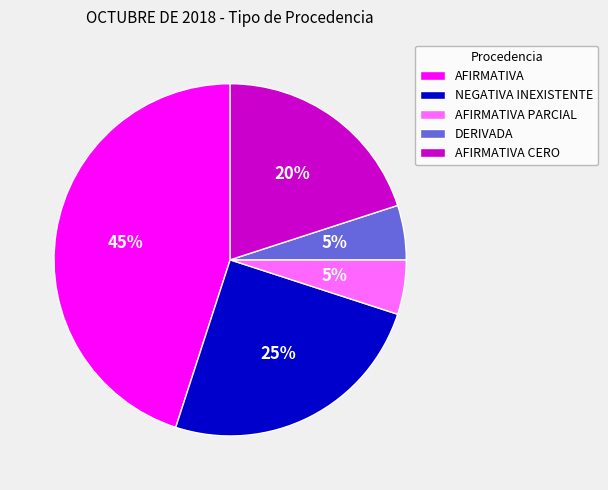

Which has a higher value, AFIRMATIVA CERO or NEGATIVA INEXISTENTE?

NEGATIVA INEXISTENTE